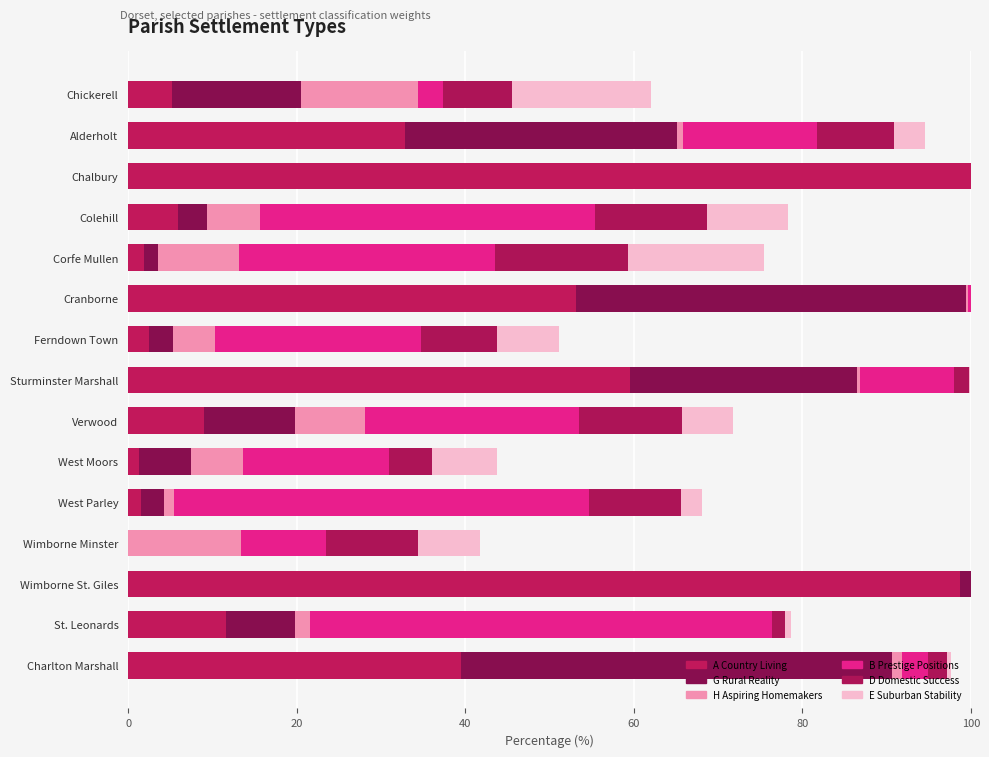

How many data points in A Country Living are above 9?

8